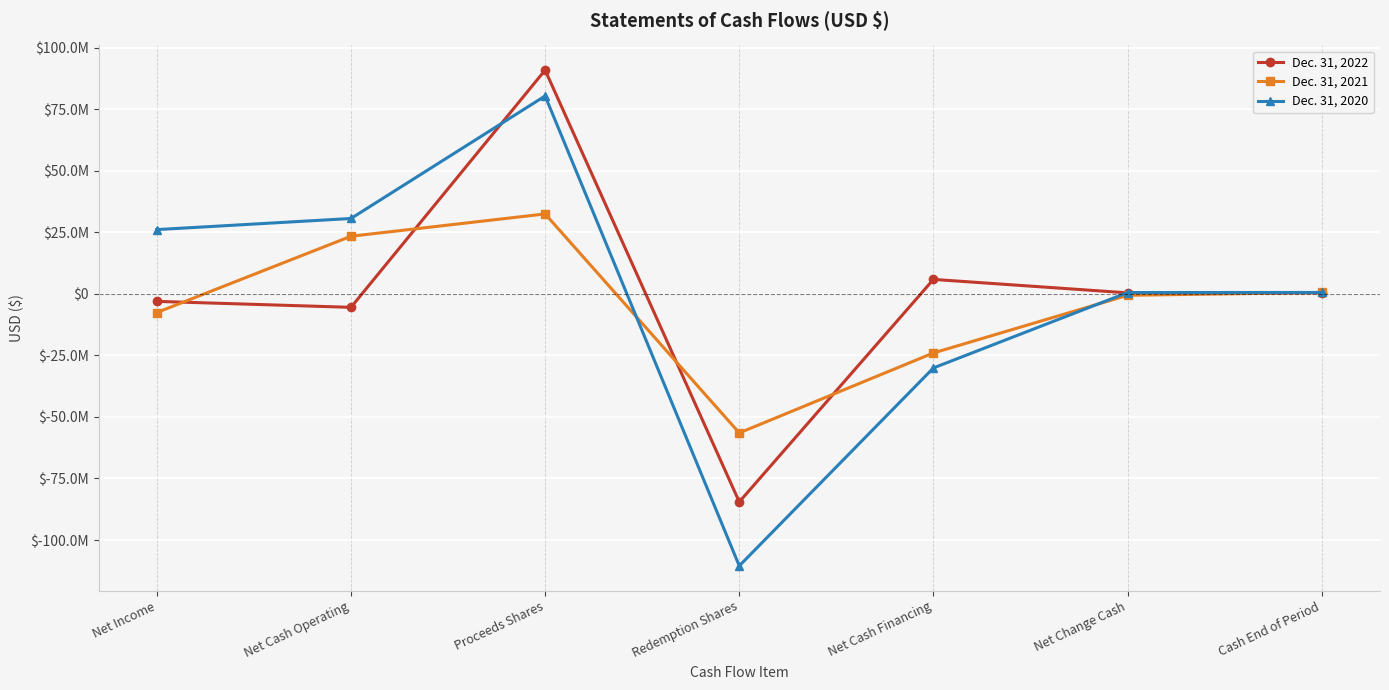

Where does the Dec. 31, 2020 series first go above 580650?

Net Income